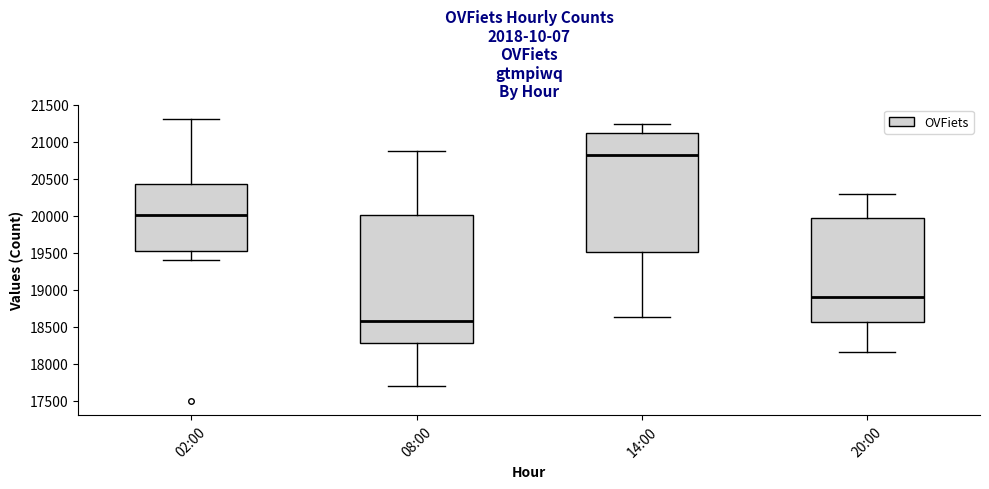

Where is the lower edge of the box for 20:00 on the y-axis? The values are not printed on the chart, so give them approximately, as read against the axis.

18550